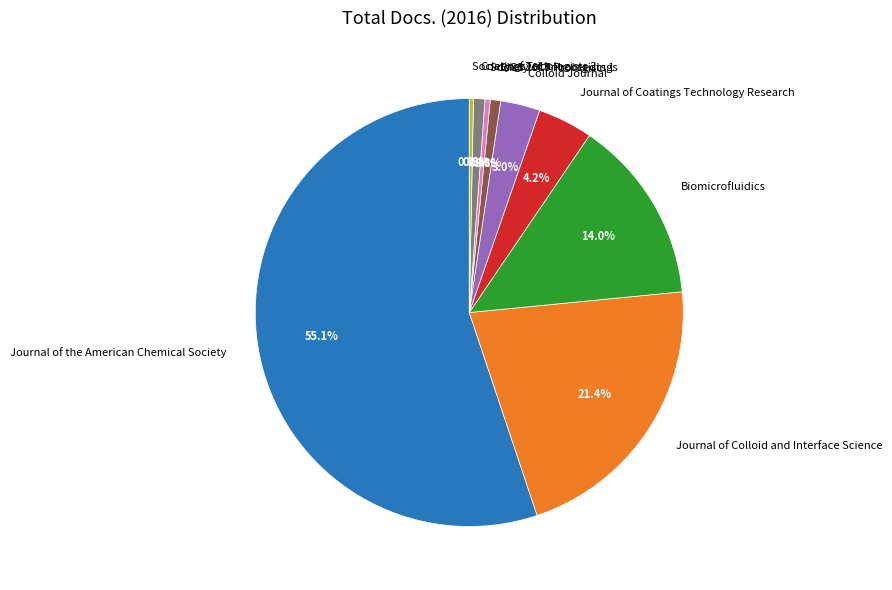

Between Colloid Journal and EICS 2015 Proceedings, which is larger?

Colloid Journal